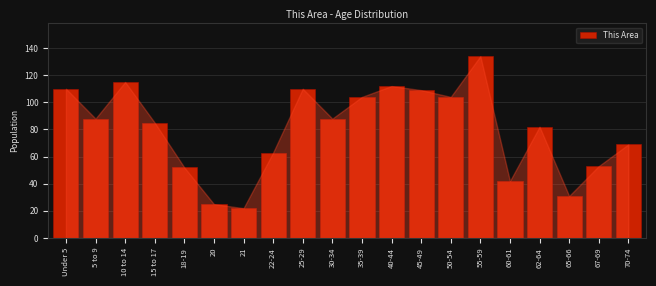

Reading left to right, extract all data points from this chart.

110	88	115	85	52	25	22	63	110	88	104	112	109	104	134	42	82	31	53	69